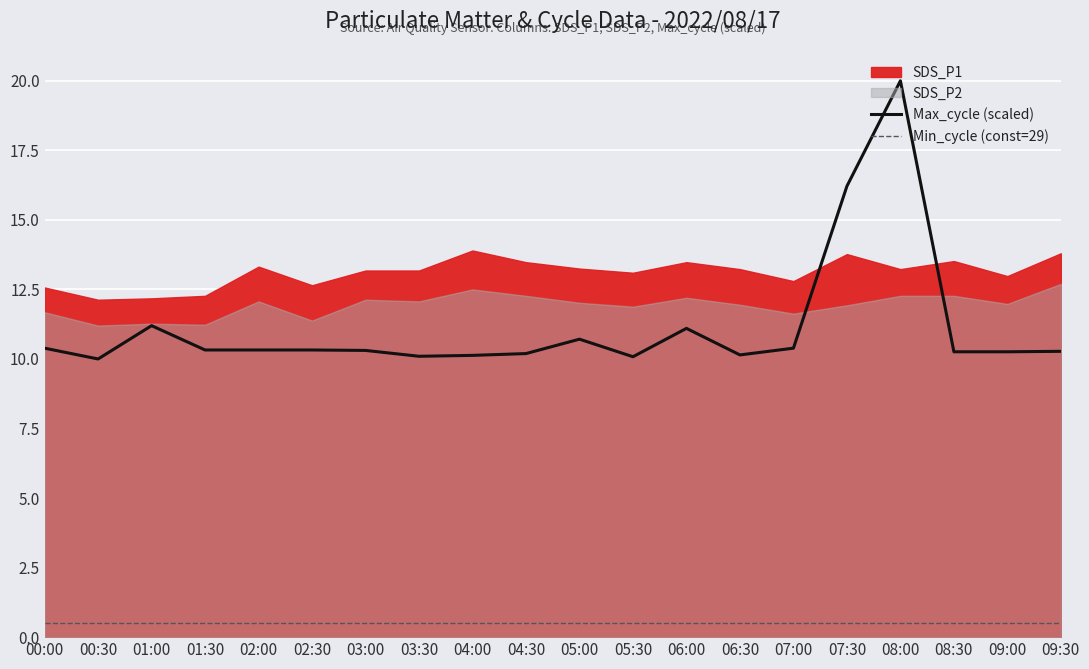

Is the value of Min_cycle (const=29) at 00:00 greater than the value of Max_cycle (scaled) at 01:30?

No